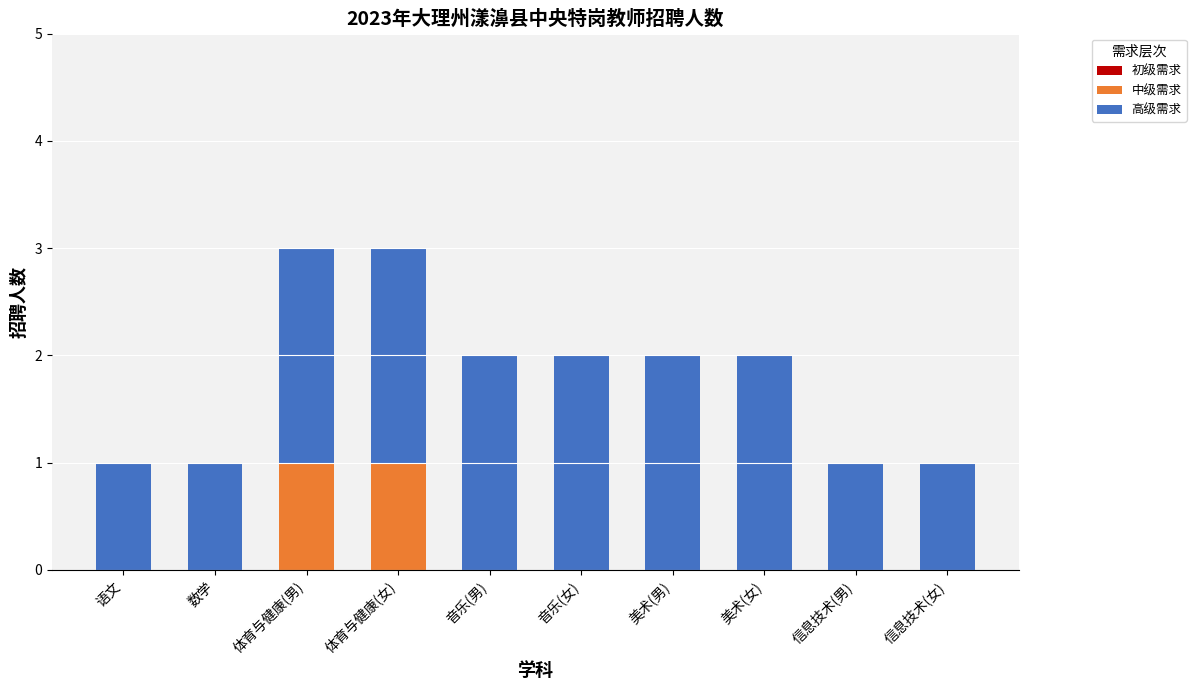

What is the total value across all series at 美术(女)?

2